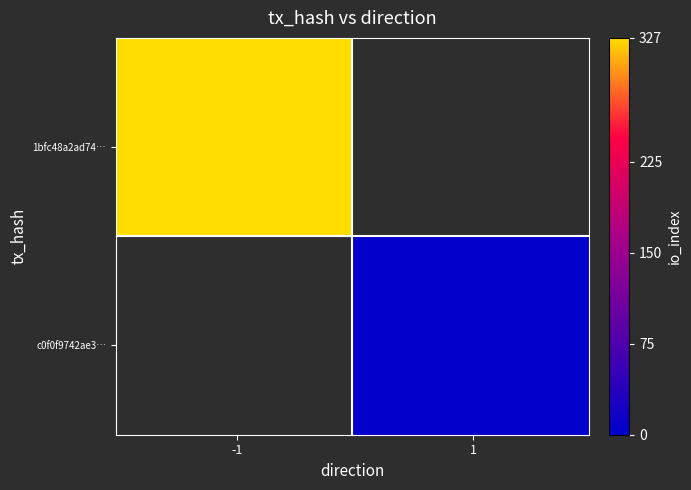

What value does the c0f0f9742ae39deb1901a4b6d7f266b6ce31a3c series have at io_index?

3